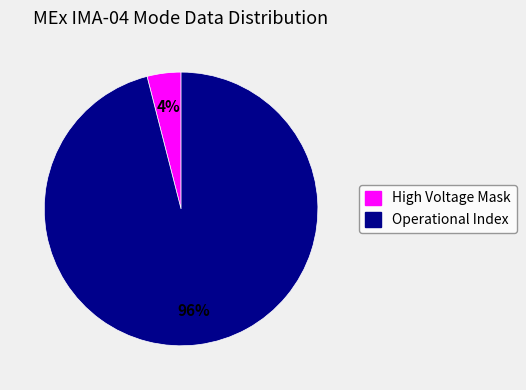

Does any single category account for the majority?

Yes